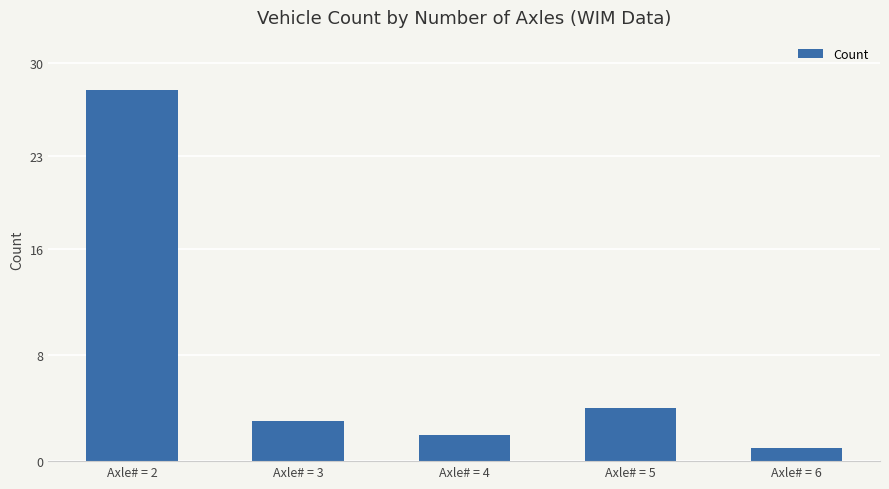

Reading right to left, extract all data points from this chart.

Axle# = 6=1	Axle# = 5=4	Axle# = 4=2	Axle# = 3=3	Axle# = 2=28